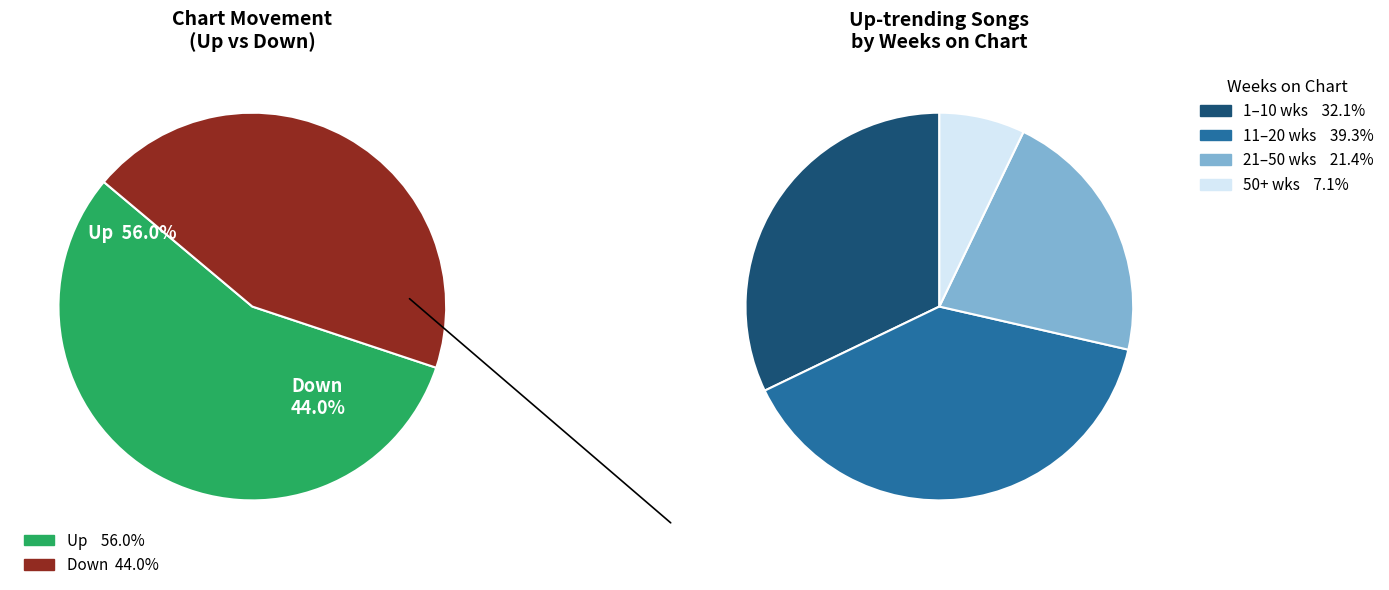

The down slice represents 57% of the pie. True or false?

False